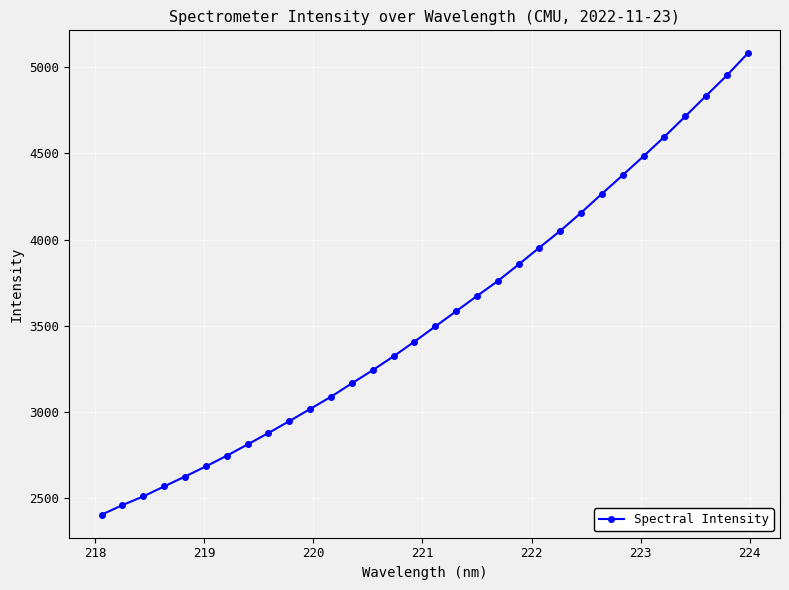

Does the chart have visible grid lines?

Yes